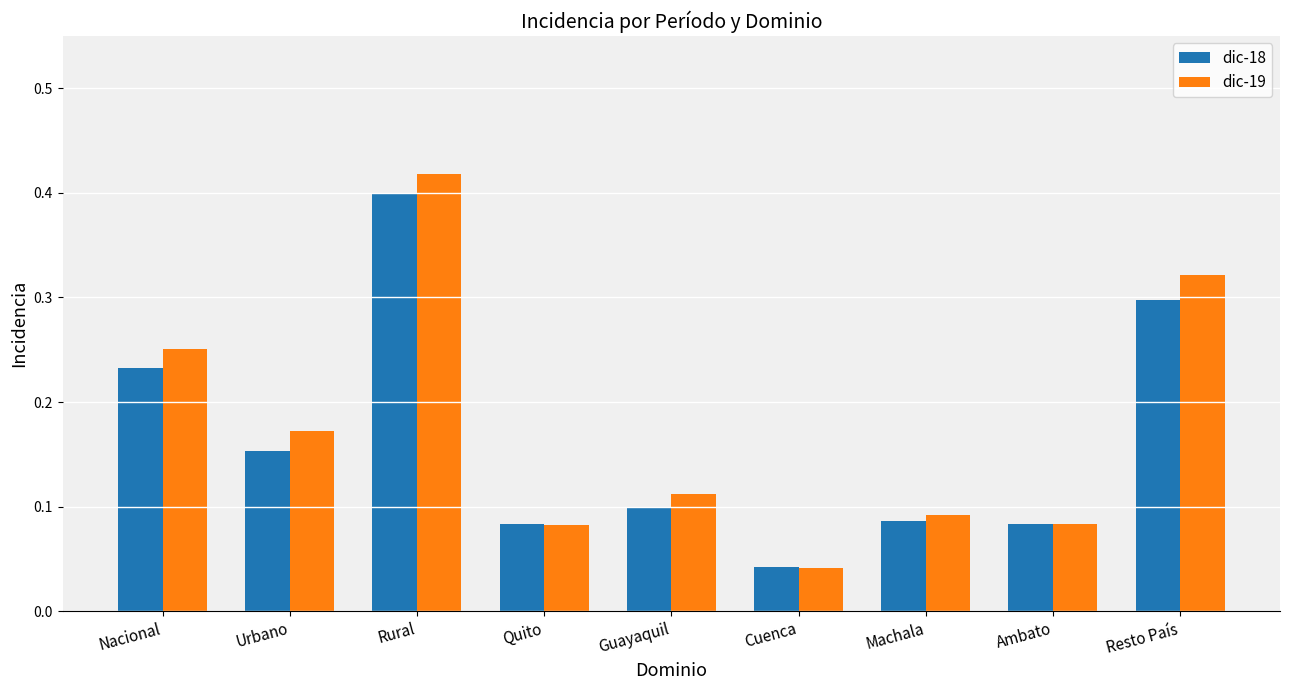

Where is dic-19 nearest to the value 0?

Cuenca